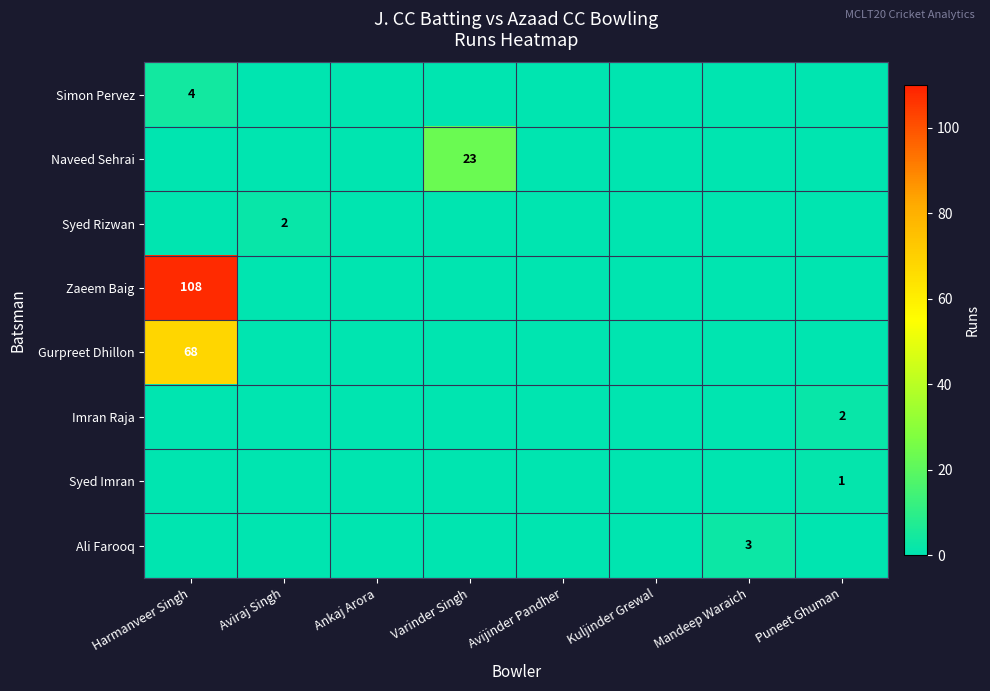

Which series has the largest range (max minus min)?

Zaeem Baig